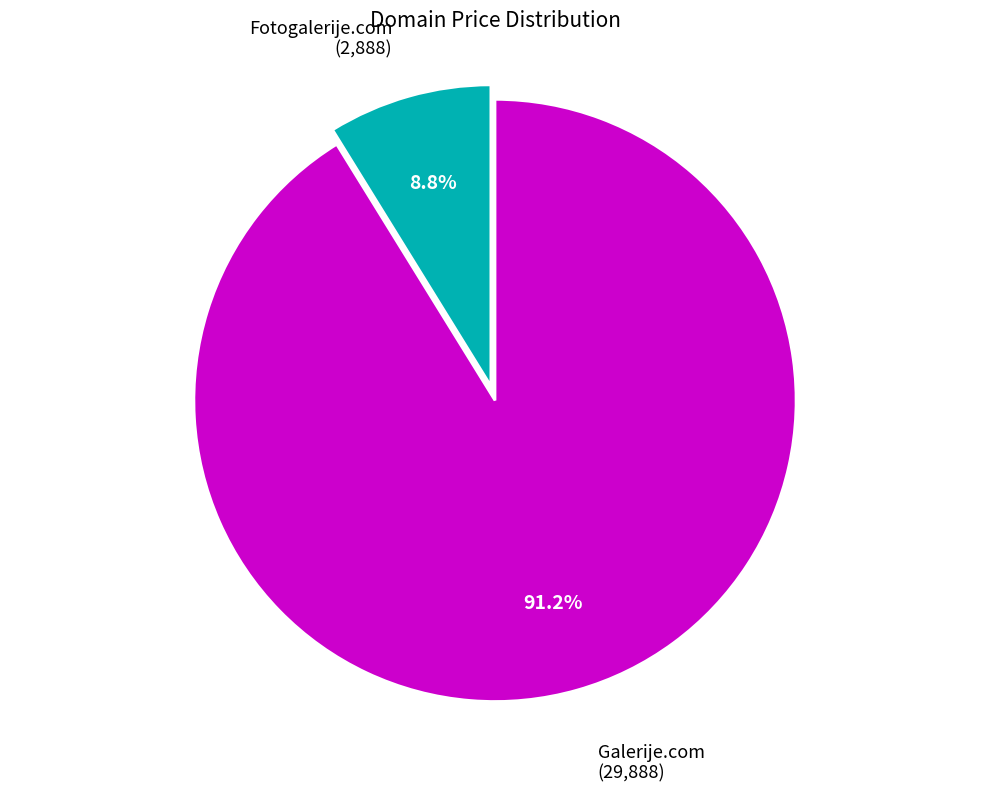

Does any single category account for the majority?

Yes